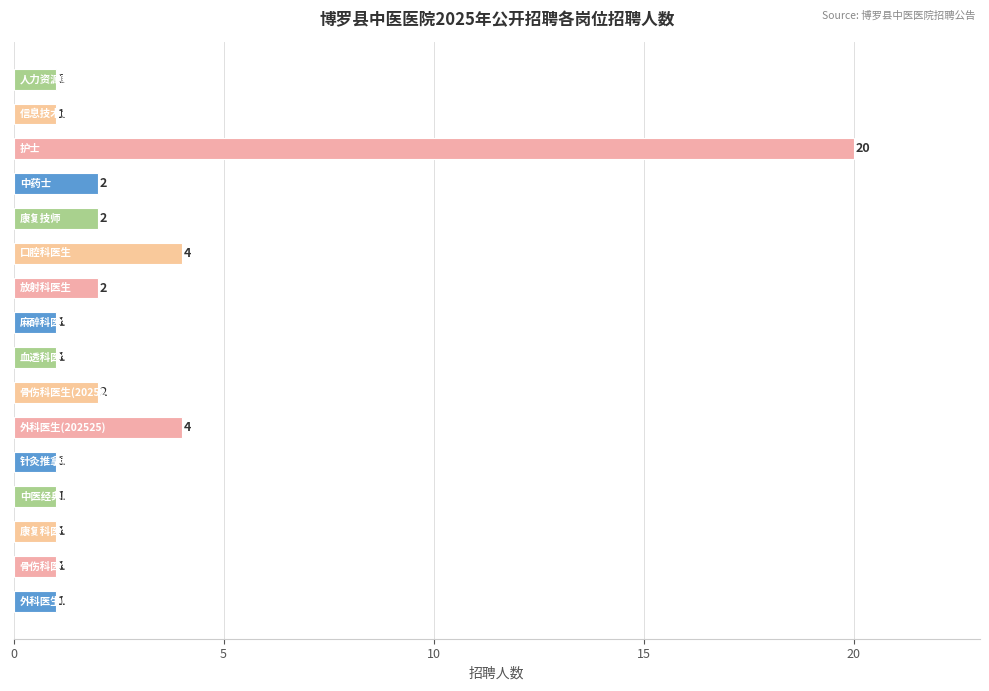

What is the difference between the maximum and minimum values?

19